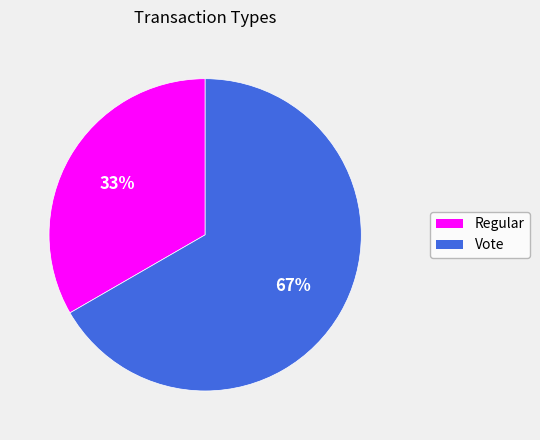

How many segments does this pie chart have?

2